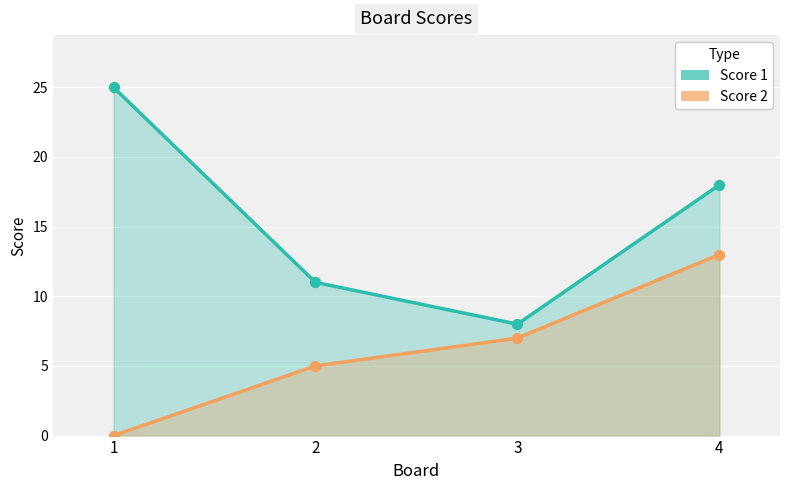

At which category is the sum across all series the highest?

4